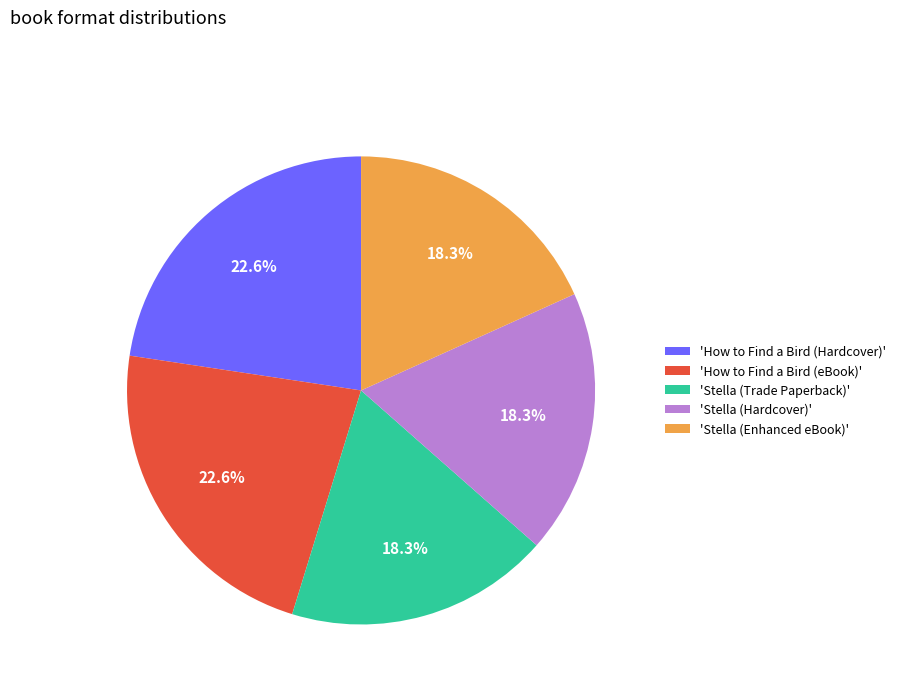

Is the sum of 'Stella (Trade Paperback)' and 'How to Find a Bird (Hardcover)' greater than half?

No